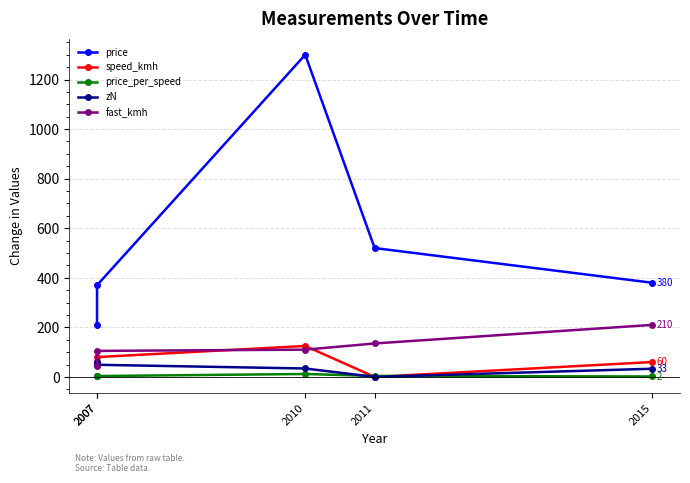

What is the maximum value for fast_kmh?

210.0